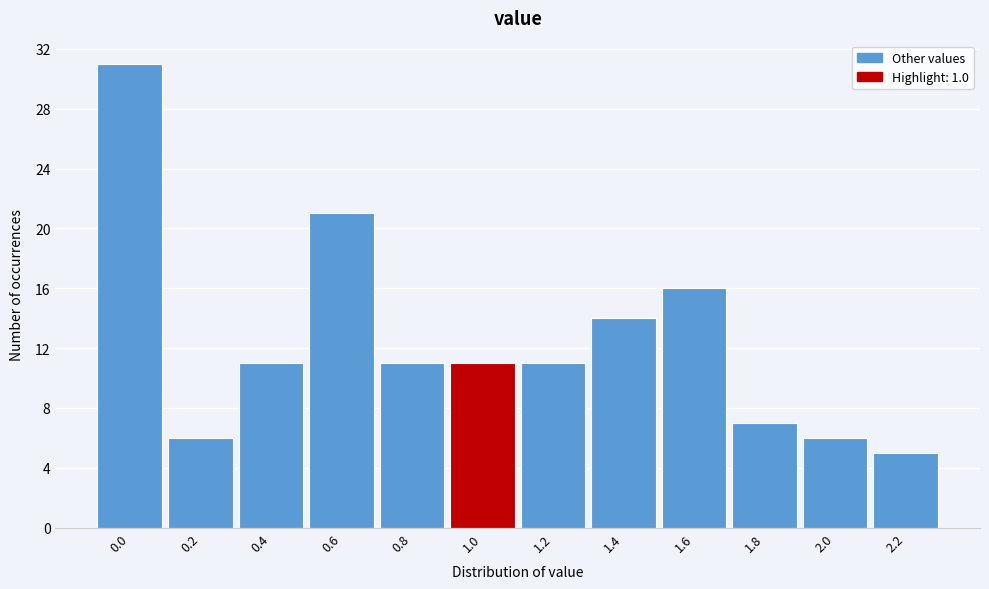

Reading left to right, what are all the values shown in this chart?

31	6	11	21	11	11	11	14	16	7	6	5